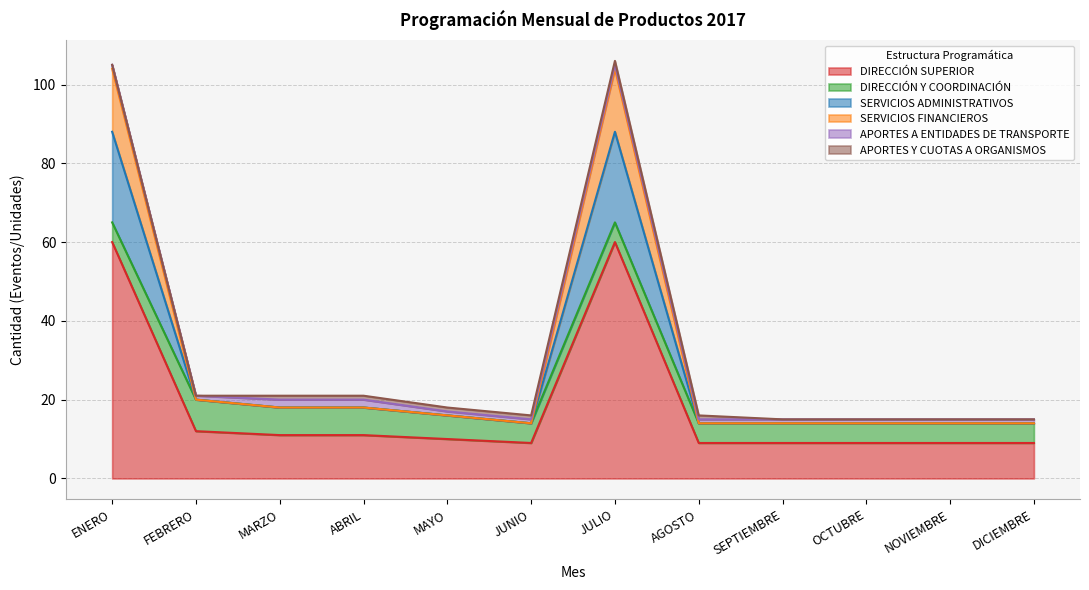

True or false: SERVICIOS ADMINISTRATIVOS and DIRECCIÓN SUPERIOR cross at least once.

False